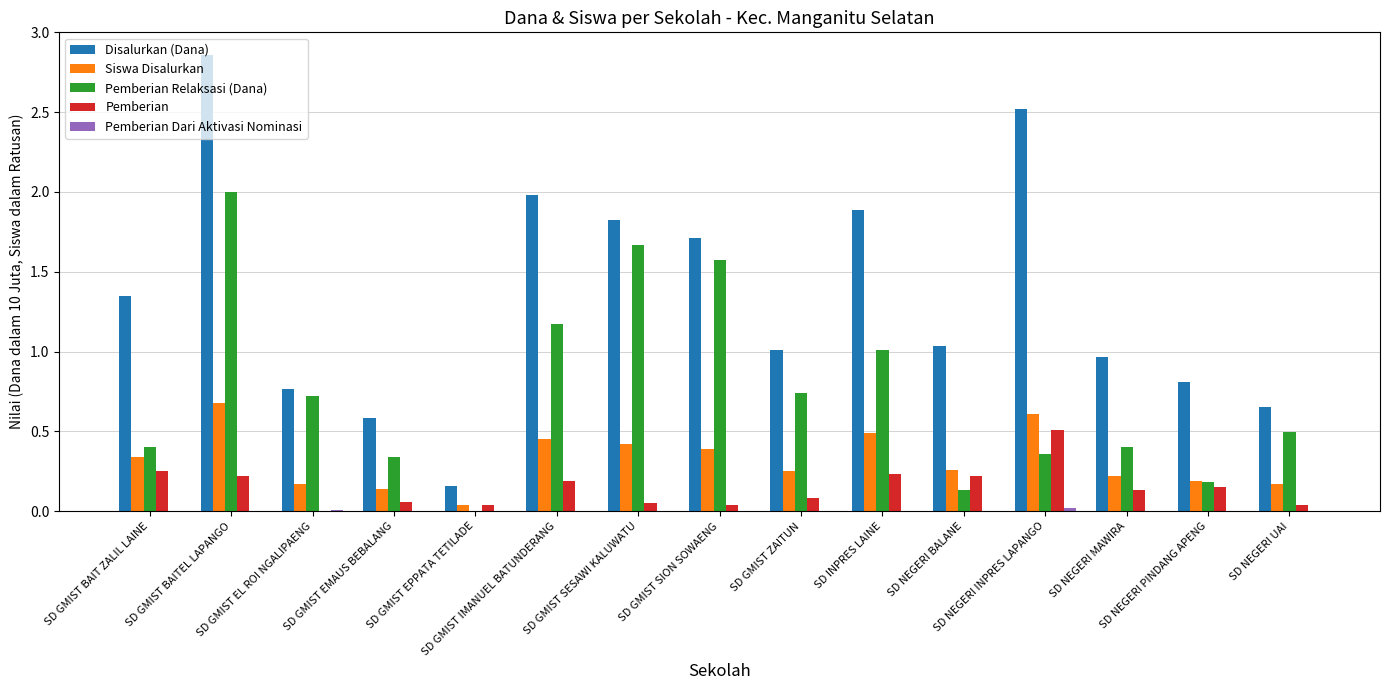

Is it true that Pemberian equals 0.2 at SD INPRES LAINE?

True